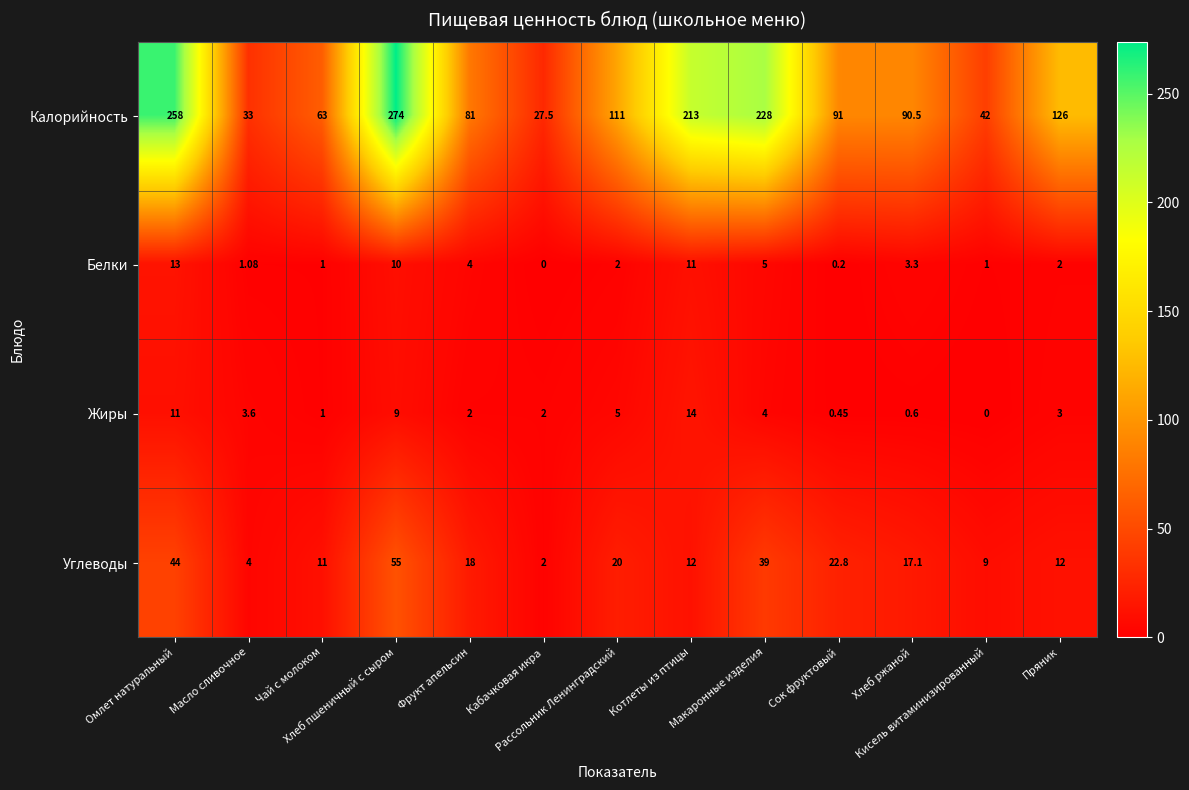

What is the difference between the highest and lowest values at Масло сливочное?

31.9